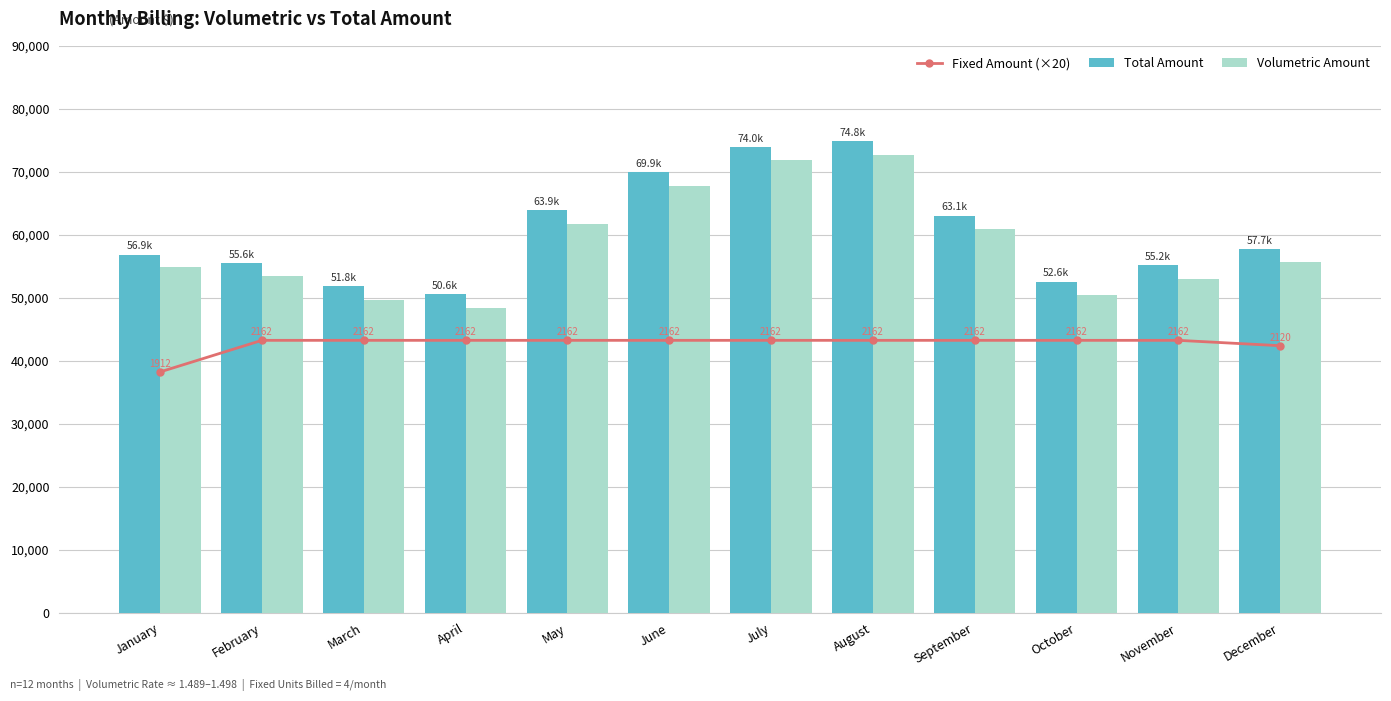

Reading right to left, what are all the values shown in this chart?

Fixed Amount (×20): 42396.0	43247.2	43247.2	43247.2	43247.2	43247.2	43247.2	43247.2	43247.2	43247.2	43247.2	38231.0
Total Amount: 57725.6	55215.1	52581.6	63060.6	74846.8	73971.0	69932.9	63917.9	50568.8	51814.4	55566.1	56855.1
Volumetric Amount: 55605.8	53052.8	50419.2	60898.3	72684.4	71808.6	67770.6	61755.6	48406.4	49652.0	53403.8	54943.6